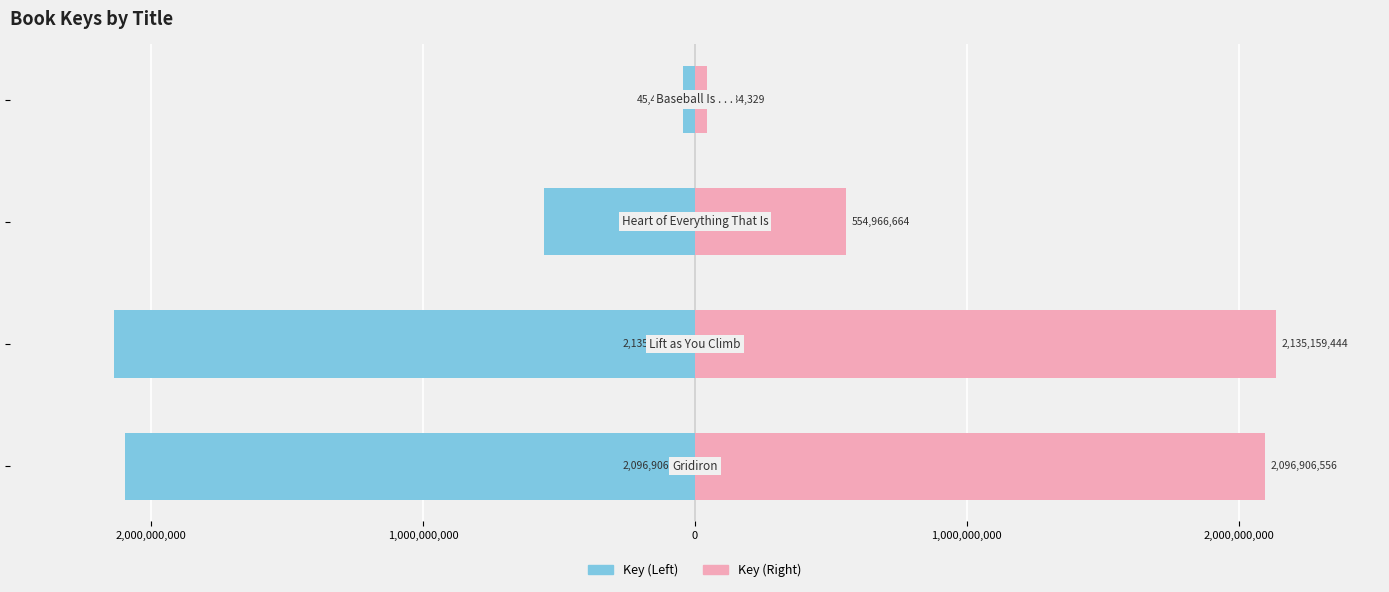

Which series has the widest spread of values?

Key (Left)